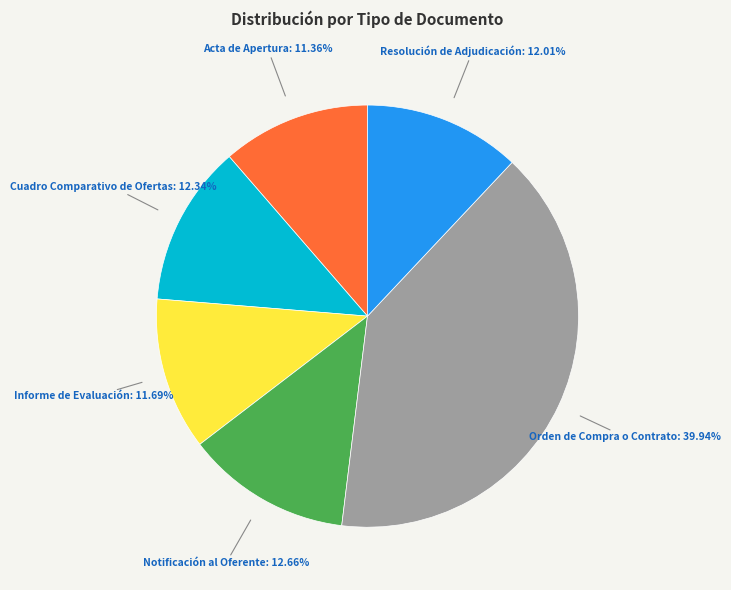

Between Acta de Apertura and Resolución de Adjudicación, which is larger?

Resolución de Adjudicación